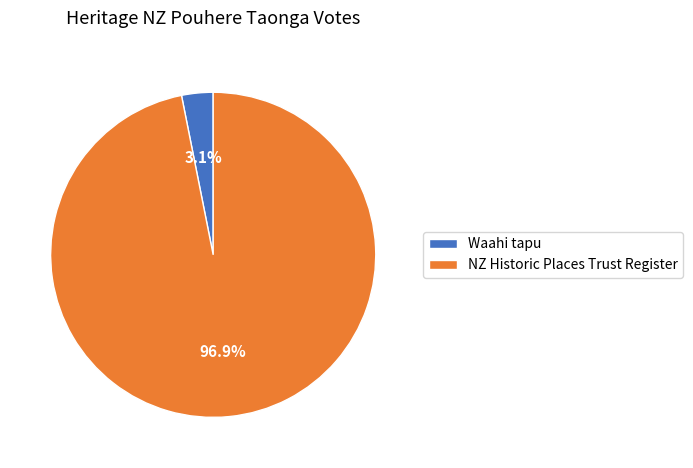

To the nearest percent, what is the difference between the NZ Historic Places Trust Register and Waahi tapu slice percentages?

94%